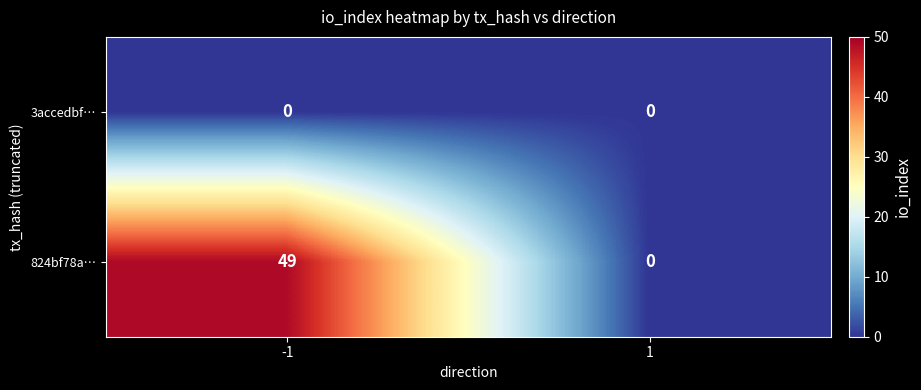

What is the greatest value displayed?

49